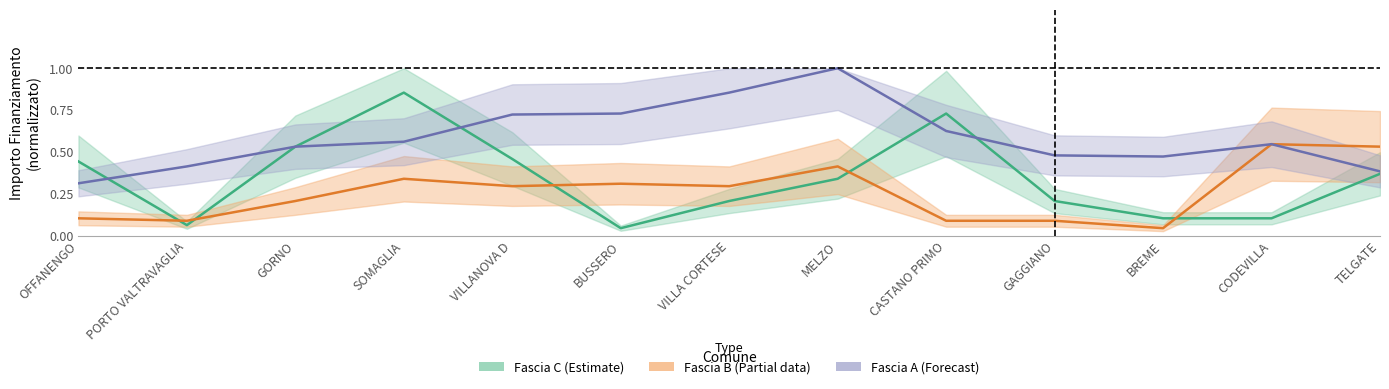

What is the value of the Fascia C point at the 10th from the left?

0.2